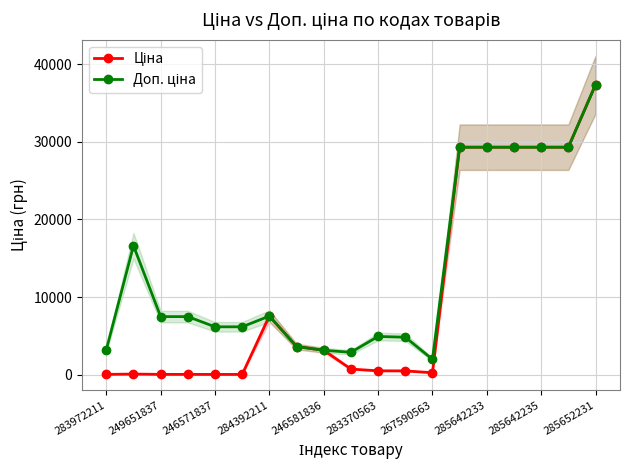

How many interior local valleys does the Доп. ціна series have?

2